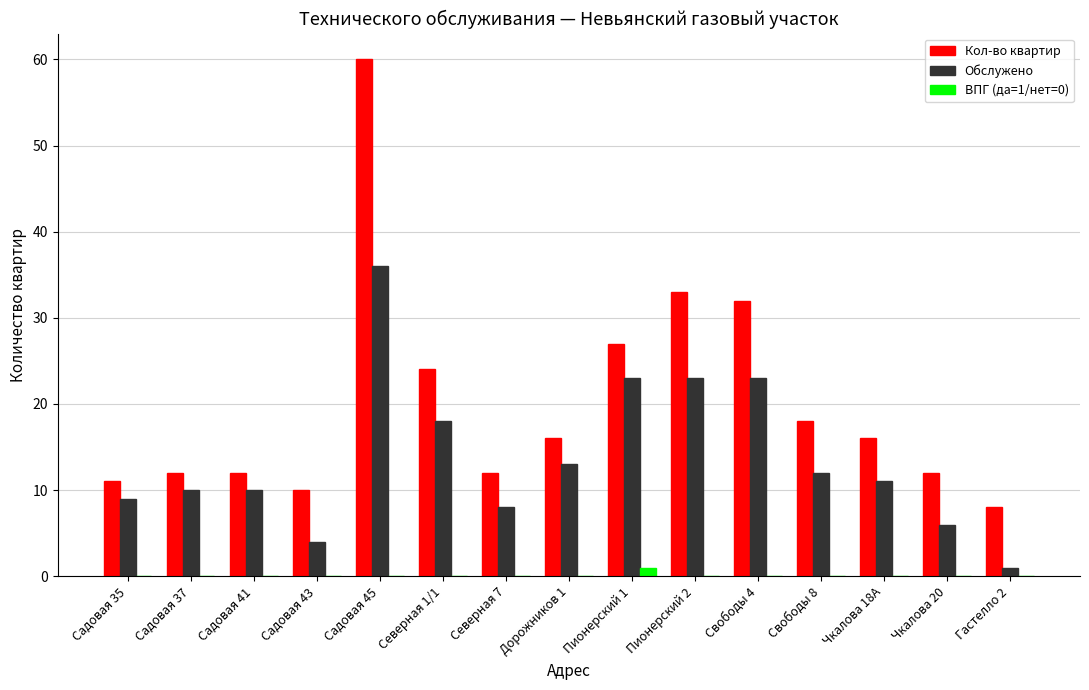

Reading left to right, transcribe all the data shown in this chart.

Кол-во квартир: Садовая 35=11	Садовая 37=12	Садовая 41=12	Садовая 43=10	Садовая 45=60	Северная 1/1=24	Северная 7=12	Дорожников 1=16	Пионерский 1=27	Пионерский 2=33	Свободы 4=32	Свободы 8=18	Чкалова 18А=16	Чкалова 20=12	Гастелло 2=8
Обслужено: Садовая 35=9	Садовая 37=10	Садовая 41=10	Садовая 43=4	Садовая 45=36	Северная 1/1=18	Северная 7=8	Дорожников 1=13	Пионерский 1=23	Пионерский 2=23	Свободы 4=23	Свободы 8=12	Чкалова 18А=11	Чкалова 20=6	Гастелло 2=1
ВПГ (да=1/нет=0): Садовая 35=0	Садовая 37=0	Садовая 41=0	Садовая 43=0	Садовая 45=0	Северная 1/1=0	Северная 7=0	Дорожников 1=0	Пионерский 1=1	Пионерский 2=0	Свободы 4=0	Свободы 8=0	Чкалова 18А=0	Чкалова 20=0	Гастелло 2=0